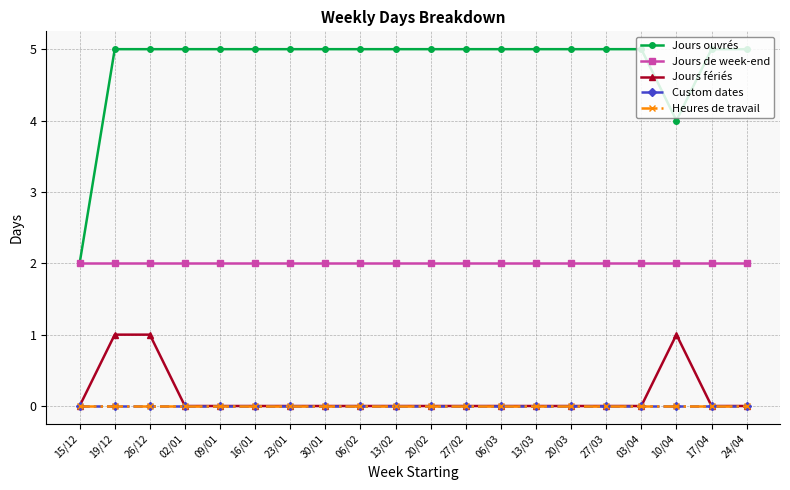

What are all the series names shown in the legend?

Jours ouvrés, Jours de week-end, Jours fériés, Custom dates, Heures de travail